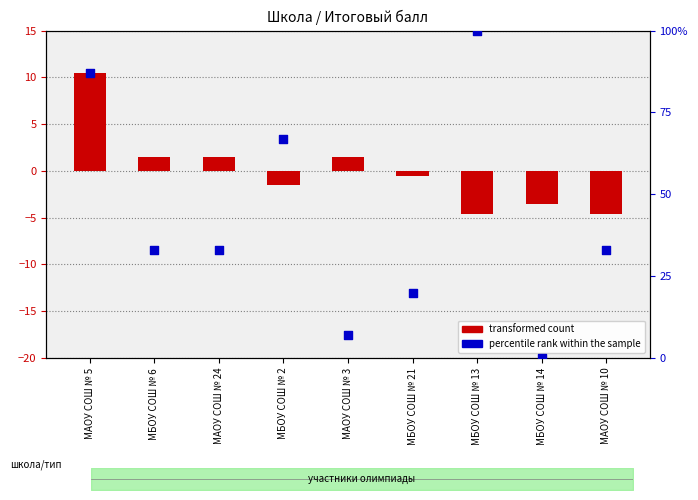

Which series has the largest Y range (max minus min)?

percentile rank within the sample